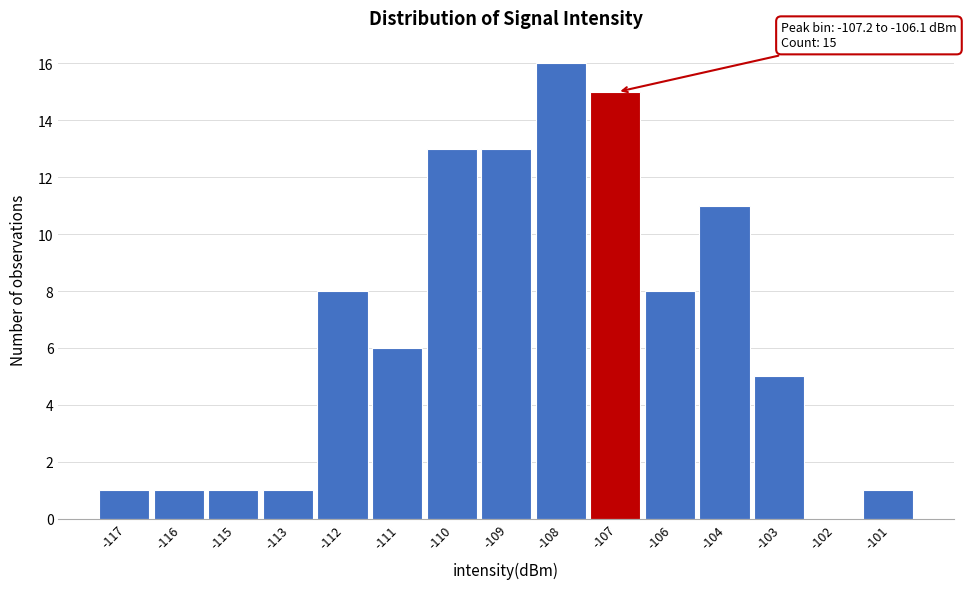

Reading left to right, transcribe all the data shown in this chart.

-117=1	-116=1	-115=1	-113=1	-112=8	-111=6	-110=13	-109=13	-108=16	-107=15	-106=8	-104=11	-103=5	-102=0	-101=1